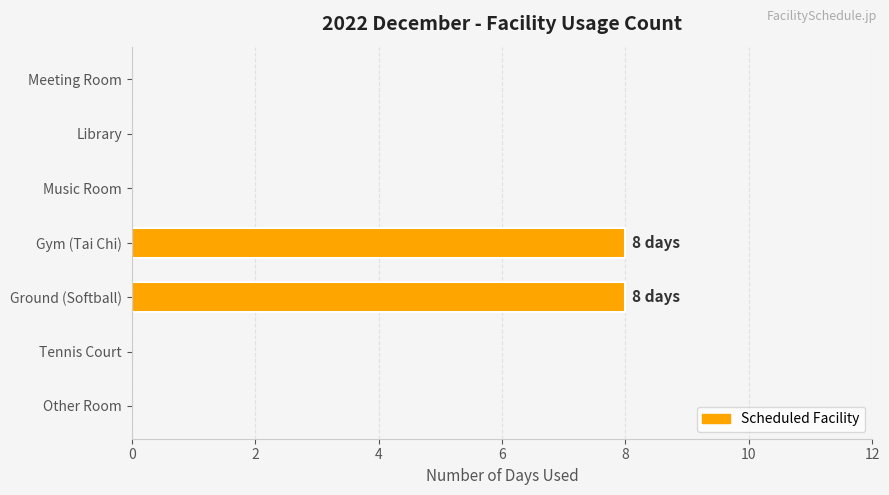

Reading top to bottom, extract all data points from this chart.

Meeting Room=0	Library=0	Music Room=0	Gym (Tai Chi)=8	Ground (Softball)=8	Tennis Court=0	Other Room=0